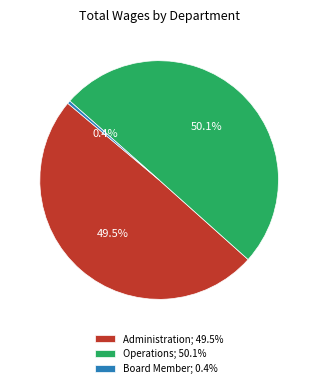

What is the ratio of the value at Administration; 49.5% to the value at Operations; 50.1%?

1.0